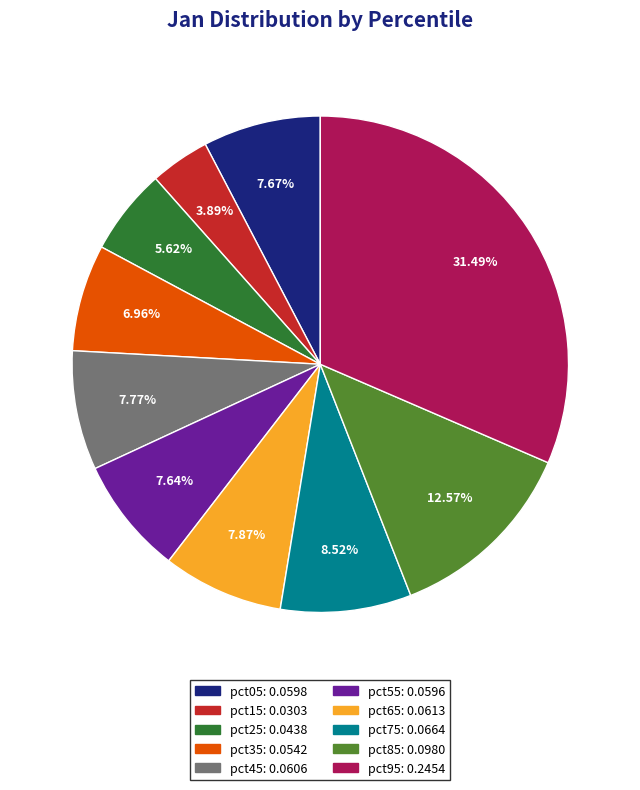

To the nearest percent, what percentage of the pie is pct45?

8%